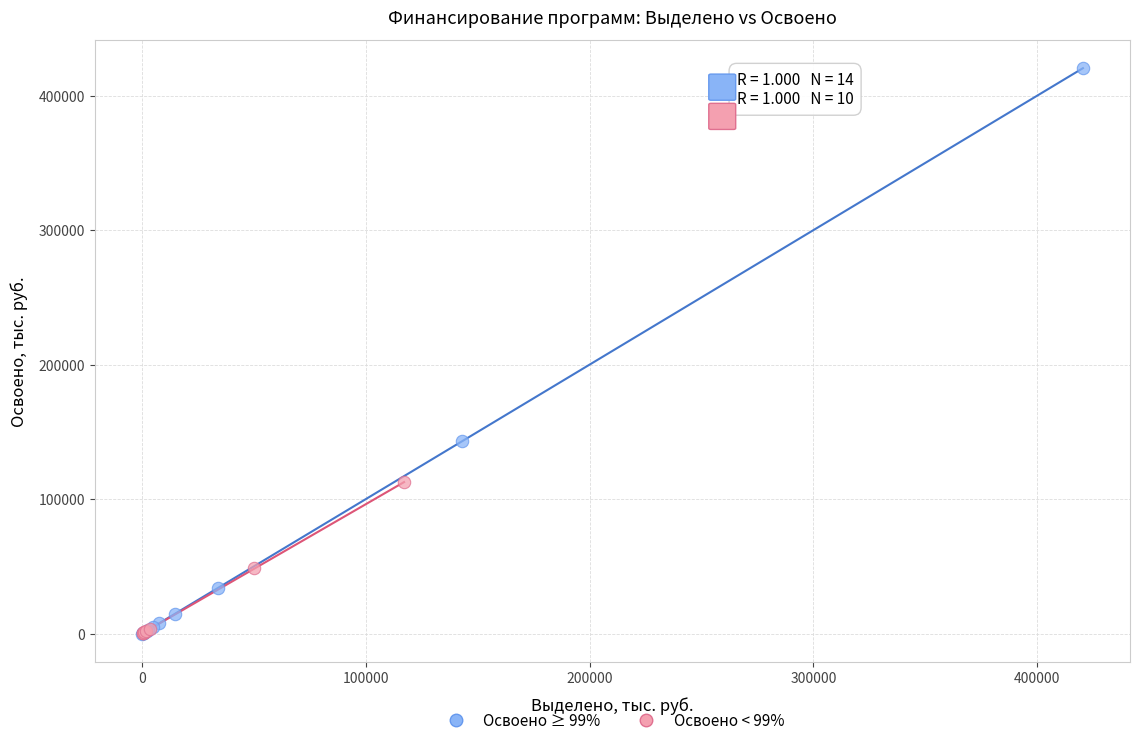

Which series reaches the maximum Y coordinate?

Освоено ≥ 99%